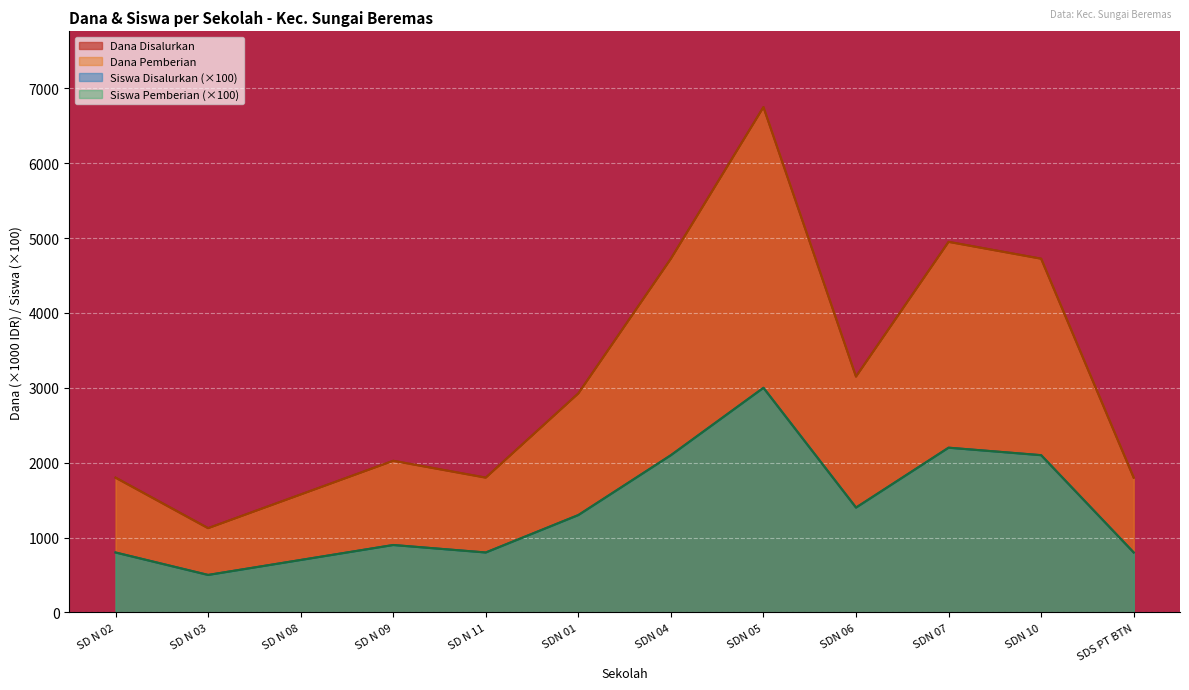

At which category does the chart reach its peak across all series?

SDN 05